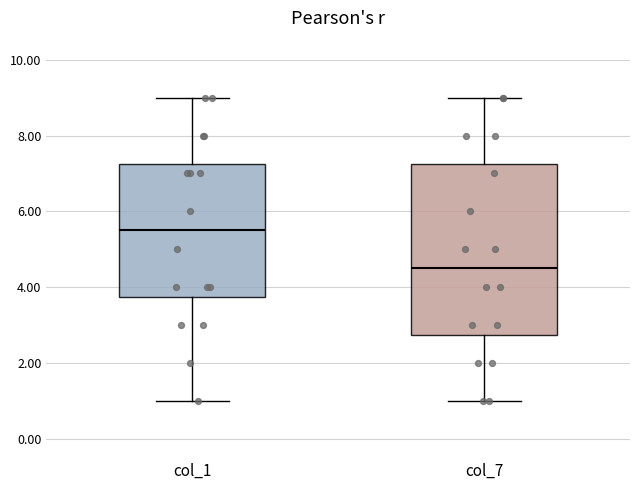

Reading left to right, read every box against the y-axis: the position of its median line, the range the box covers, and the ends of its whiskers. The values are not printed on the chart, so give them approximately, as read against the axis.

col_1: median 5.6, box 3.8 to 7.2, whiskers 1.0 to 9.0
col_7: median 4.6, box 2.8 to 7.2, whiskers 1.0 to 9.0